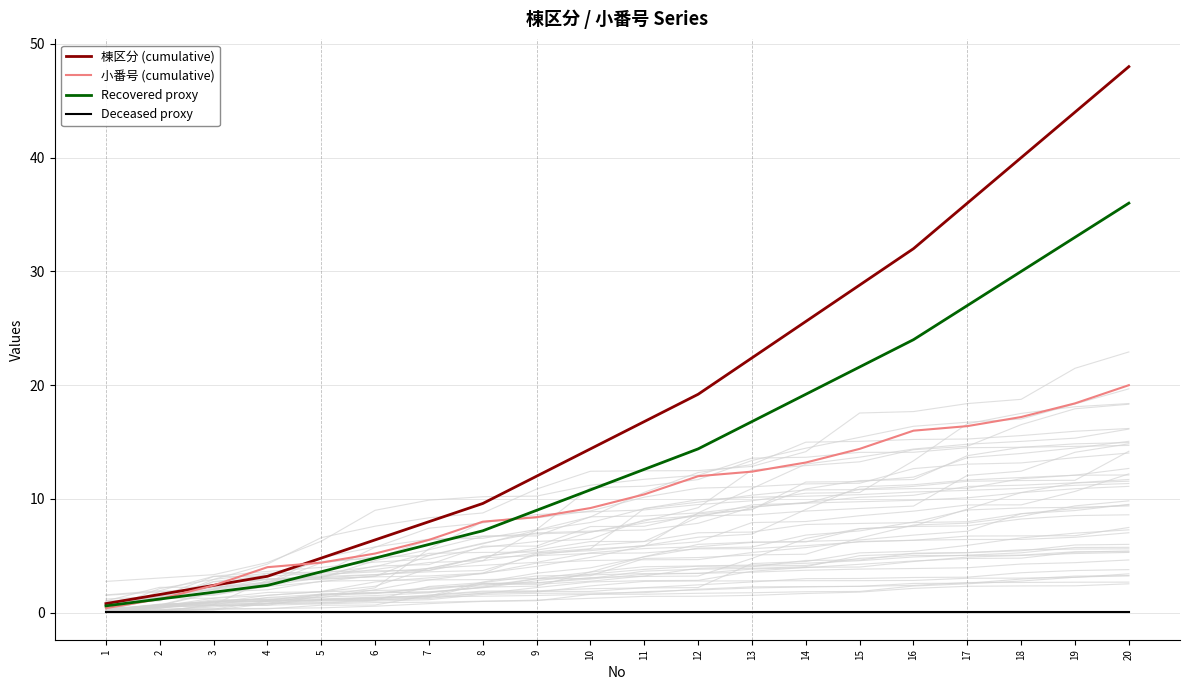

Which series has the largest range (max minus min)?

棟区分 (cumulative)